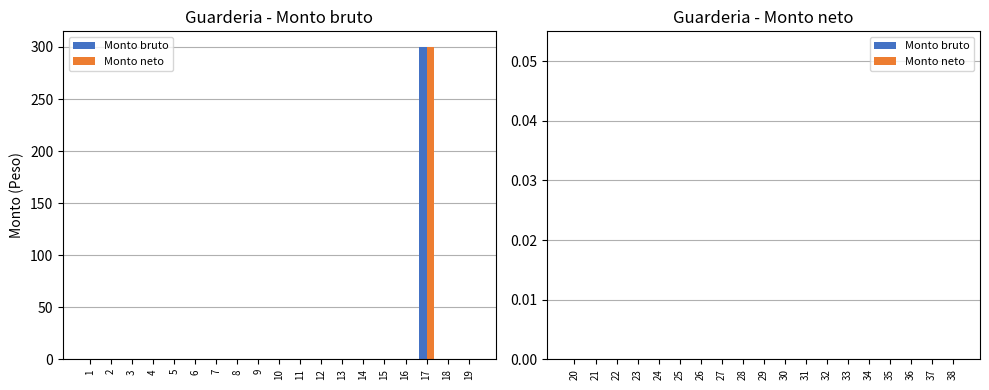

Is it true that Monto bruto equals 167 at 18?

False